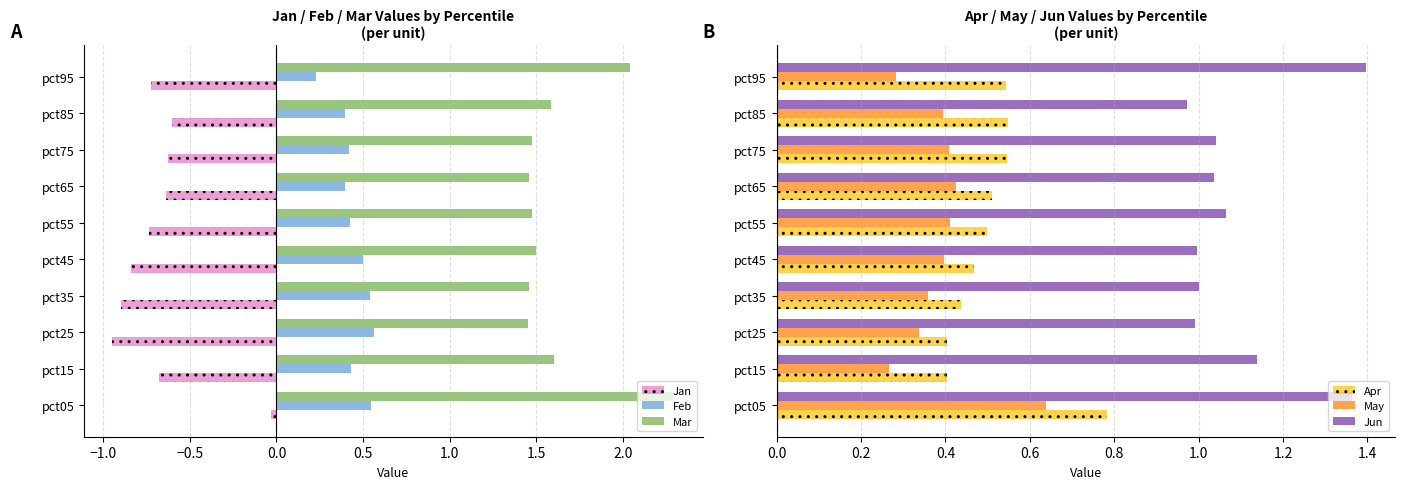

True or false: Feb has a value of 0.4 at pct75.

True